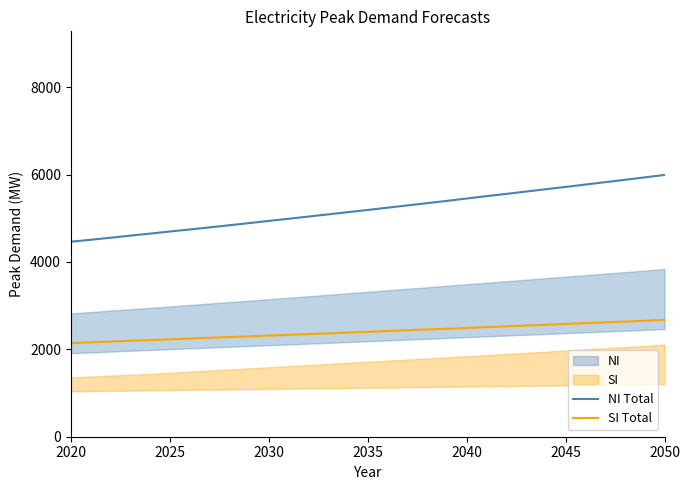

True or false: NI Total and SI Total intersect in this chart.

False